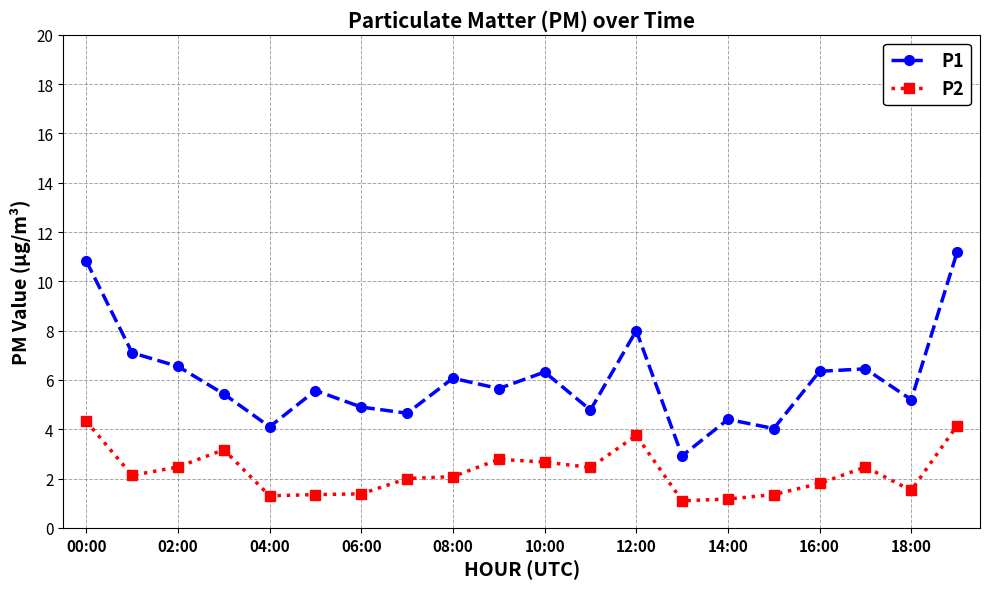

How many data points in P1 are less than 5?

7